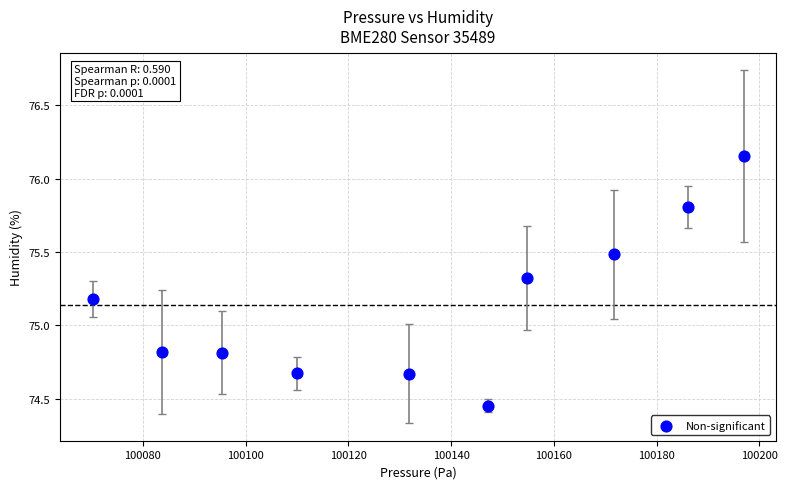

What is the average X value?

100134.8